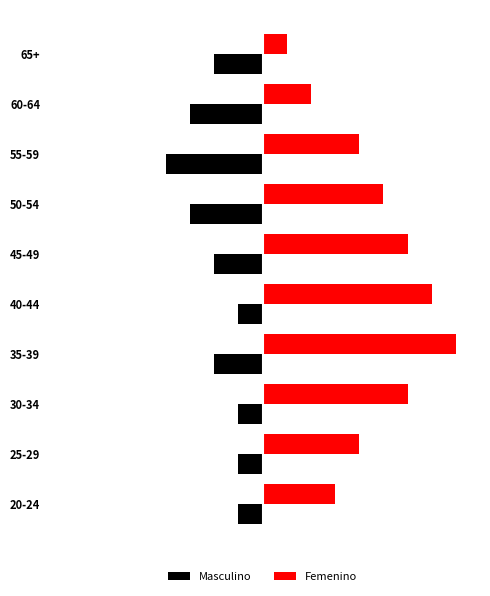

What are all the series names shown in the legend?

Masculino, Femenino